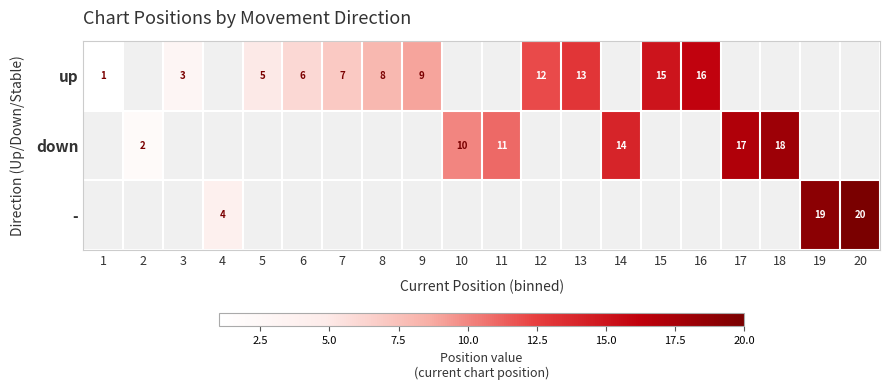

The value of down at 11 is 6. True or false?

False